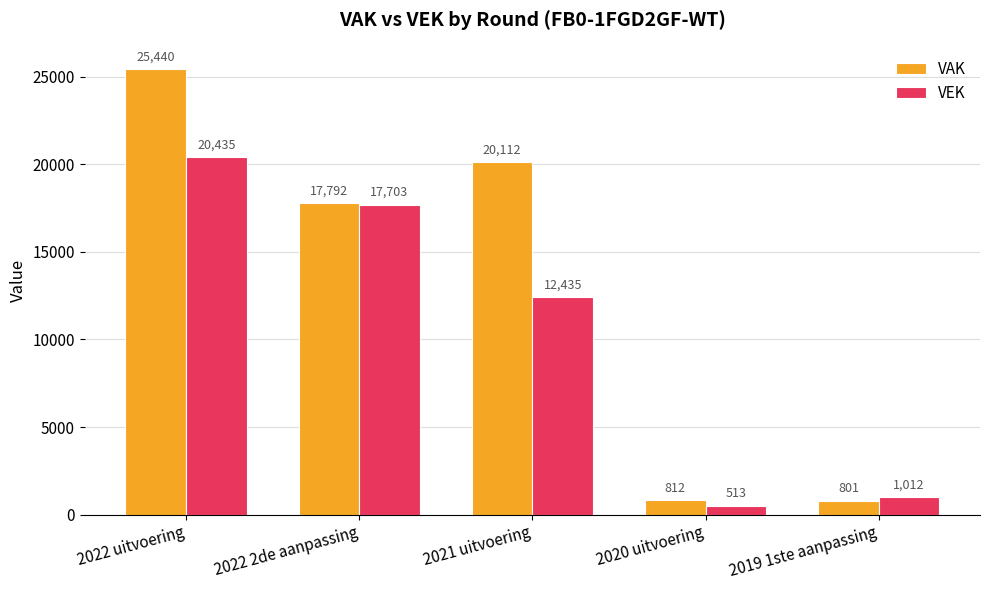

How many data points does each series have?

5